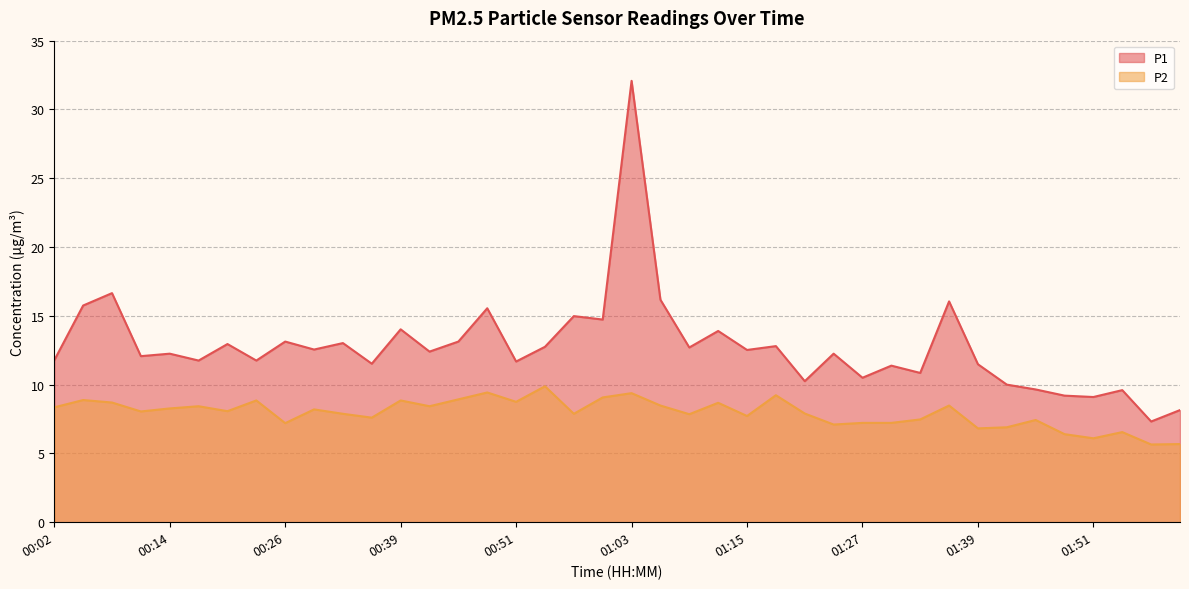

Which category has the lowest value in the P2 series?

01:57